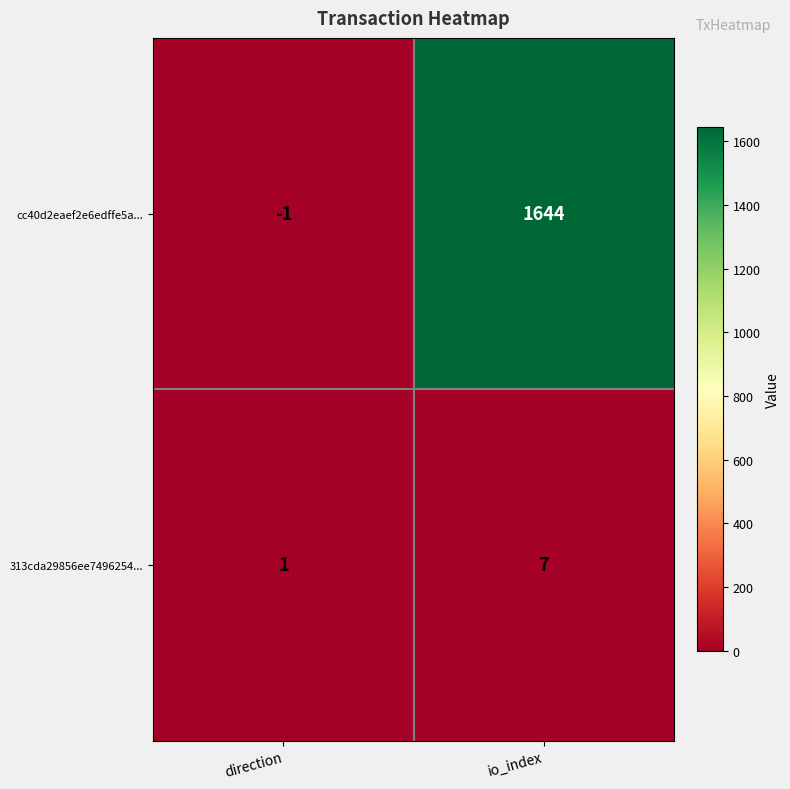

What is the average value of the cc40d2eaef2e6edffe5a... series?

822